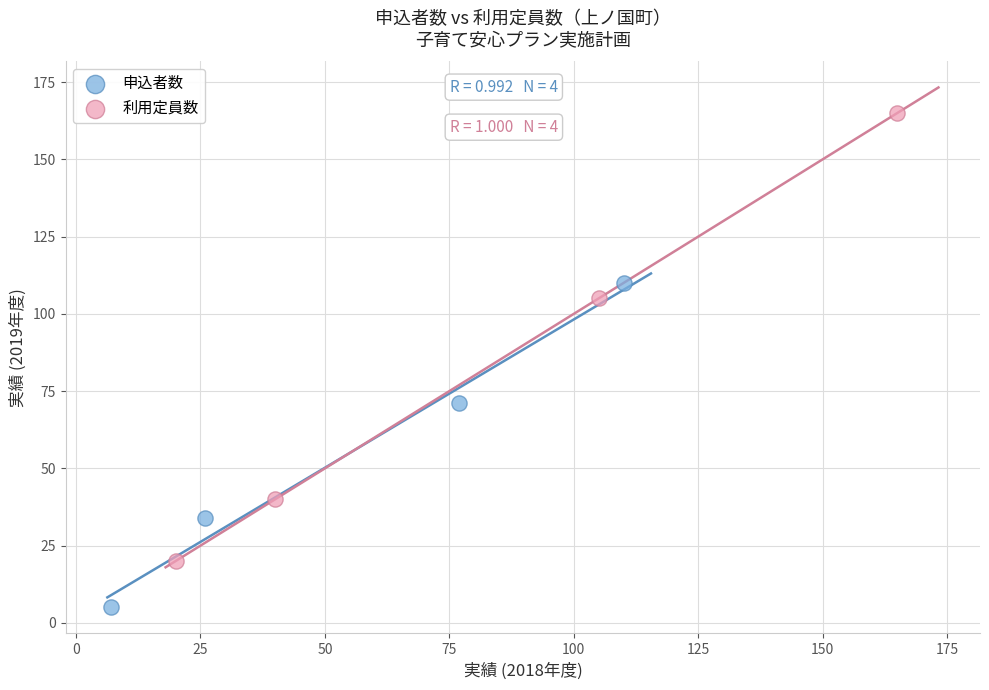

Which series contains the lowest Y value?

申込者数